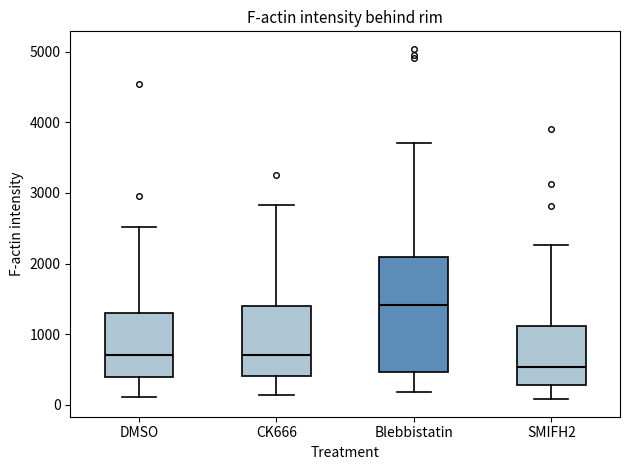

Where is the upper edge of the box for Blebbistatin on the y-axis? The values are not printed on the chart, so give them approximately, as read against the axis.

2100